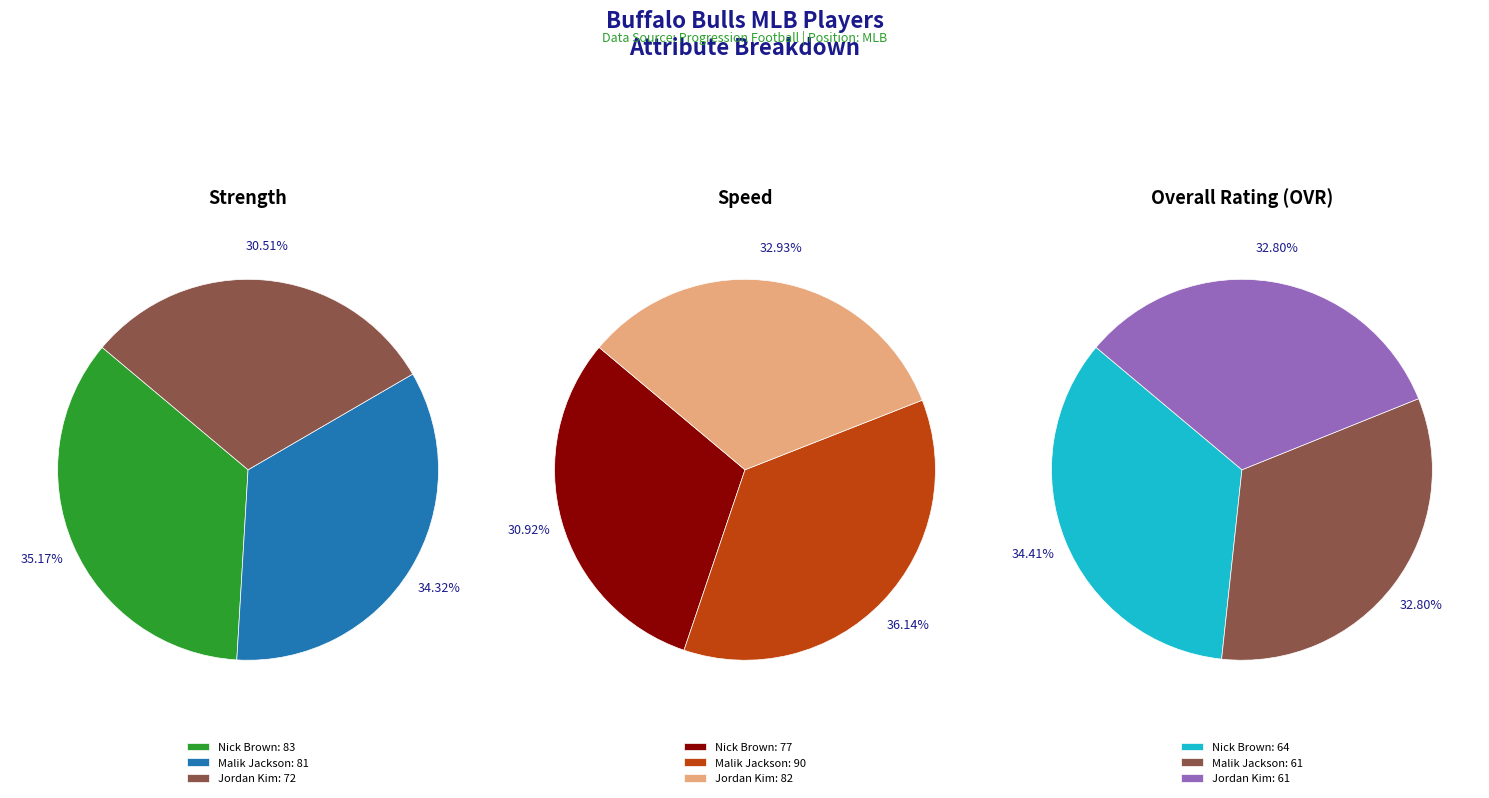

True or false: Jordan Kim accounts for 42% of the total.

False